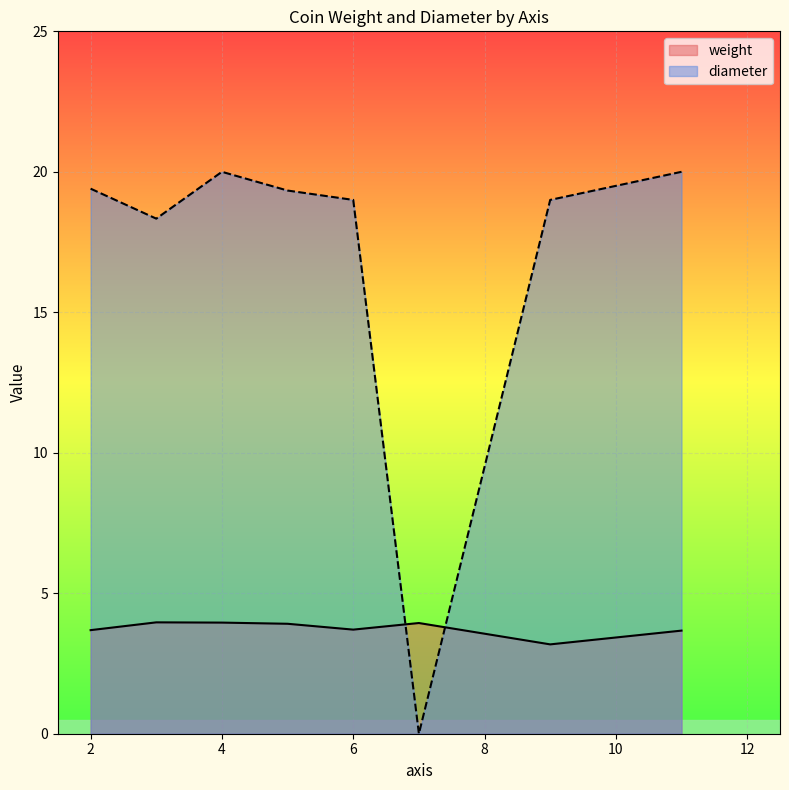

How many distinct data groups are displayed?

2